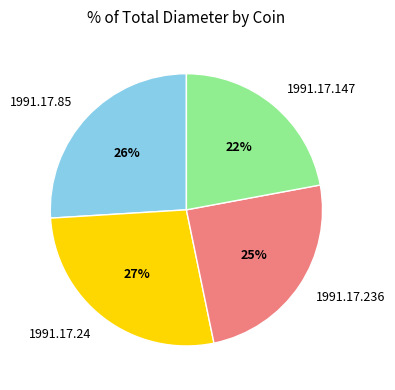

Which category has the biggest portion of the pie?

1991.17.24